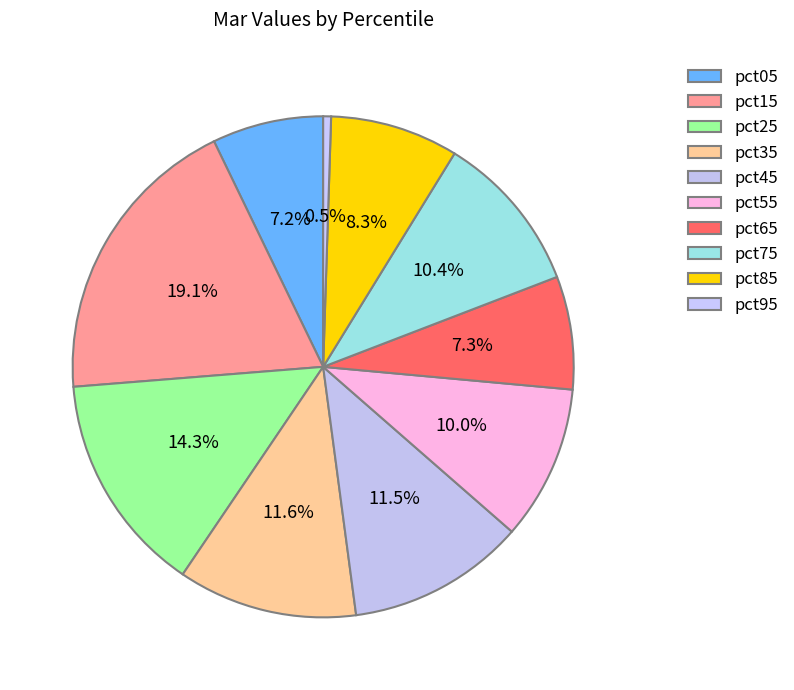

How many segments does this pie chart have?

10